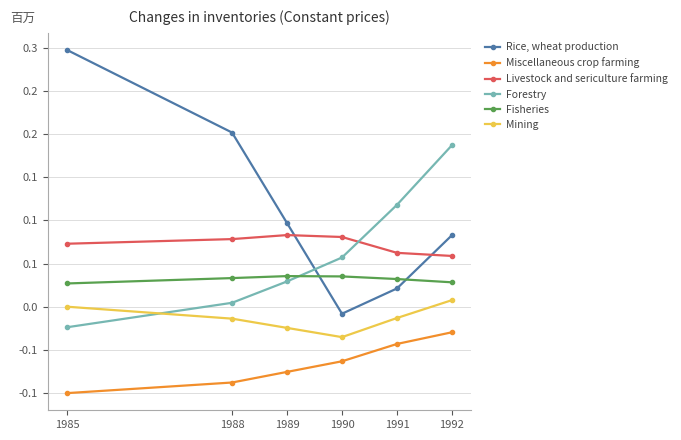

Which series ends up on top after the final intersection of Rice, wheat production and Fisheries?

Rice, wheat production